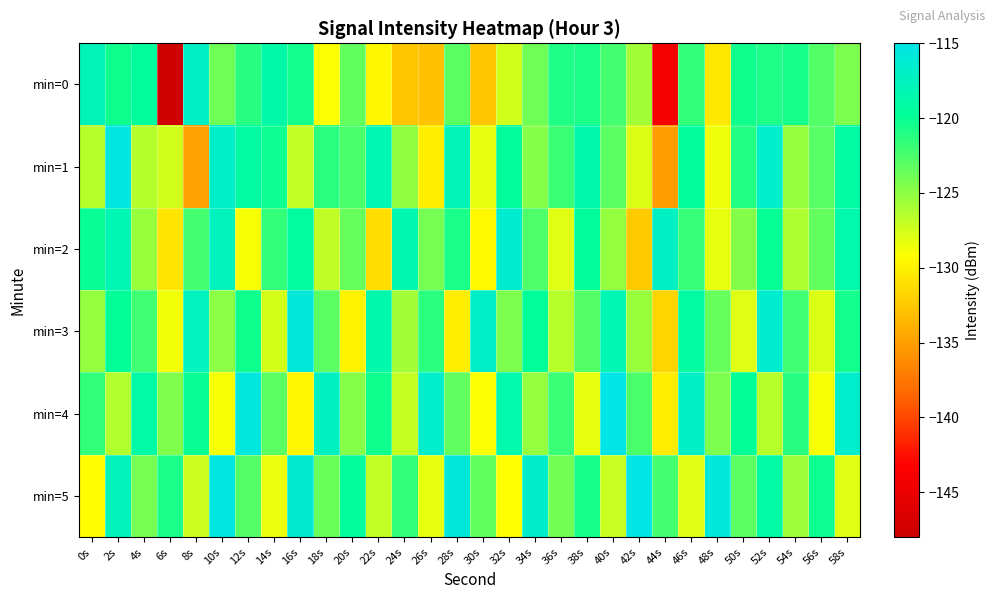

Reading right to left, extract all data points from this chart.

min=0: 58s=-124.4	56s=-122.8	54s=-120.6	52s=-120.8	50s=-120.3	48s=-130.5	46s=-121.6	44s=-144.3	42s=-125.7	40s=-122.3	38s=-120.7	36s=-120.8	34s=-123.9	32s=-127.4	30s=-132.6	28s=-123.1	26s=-132.8	24s=-132.7	22s=-129.6	20s=-123.5	18s=-129.0	16s=-120.5	14s=-118.8	12s=-121.3	10s=-123.8	8s=-117.0	6s=-147.6	4s=-119.5	2s=-120.4	0s=-117.8
min=1: 58s=-119.1	56s=-122.9	54s=-125.3	52s=-116.7	50s=-121.0	48s=-128.6	46s=-119.4	44s=-135.2	42s=-127.8	40s=-123.1	38s=-118.5	36s=-121.9	34s=-124.7	32s=-119.6	30s=-128.4	28s=-117.8	26s=-130.2	24s=-125.1	22s=-118.3	20s=-122.5	18s=-121.4	16s=-126.9	14s=-120.2	12s=-119.2	10s=-116.9	8s=-134.9	6s=-127.4	4s=-126.4	2s=-115.5	0s=-126.5
min=2: 58s=-118.7	56s=-123.4	54s=-126.1	52s=-119.9	50s=-124.6	48s=-128.3	46s=-121.8	44s=-117.1	42s=-132.4	40s=-125.2	38s=-119.6	36s=-127.9	34s=-122.7	32s=-116.3	30s=-129.5	28s=-120.8	26s=-124.1	24s=-118.4	22s=-131.2	20s=-123.6	18s=-126.8	16s=-119.3	14s=-121.7	12s=-128.9	10s=-117.5	8s=-122.3	6s=-130.6	4s=-125.4	2s=-118.2	0s=-120.1
min=3: 58s=-120.5	56s=-127.8	54s=-122.2	52s=-116.4	50s=-128.0	48s=-123.6	46s=-119.2	44s=-131.7	42s=-125.4	40s=-118.1	38s=-122.8	36s=-126.5	34s=-119.7	32s=-124.3	30s=-116.9	28s=-130.1	26s=-121.4	24s=-125.7	22s=-118.6	20s=-129.9	18s=-123.2	16s=-115.8	14s=-127.6	12s=-120.3	10s=-124.9	8s=-117.4	6s=-128.7	4s=-122.1	2s=-119.8	0s=-125.3
min=4: 58s=-116.5	56s=-128.9	54s=-121.2	52s=-126.6	50s=-119.8	48s=-124.4	46s=-117.0	44s=-130.3	42s=-122.6	40s=-115.1	38s=-128.4	36s=-121.9	34s=-125.2	32s=-118.7	30s=-129.0	28s=-123.3	26s=-116.8	24s=-127.1	22s=-120.4	20s=-124.7	18s=-117.3	16s=-129.7	14s=-123.0	12s=-115.6	10s=-128.8	8s=-120.1	6s=-124.5	4s=-118.9	2s=-126.3	0s=-121.6
min=5: 58s=-127.9	56s=-120.2	54s=-125.6	52s=-118.9	50s=-123.2	48s=-115.7	46s=-128.0	44s=-122.3	42s=-114.9	40s=-127.2	38s=-120.6	36s=-124.0	34s=-116.6	32s=-129.1	30s=-123.4	28s=-115.9	26s=-128.2	24s=-121.6	22s=-126.9	20s=-119.4	18s=-123.7	16s=-116.2	14s=-128.5	12s=-122.8	10s=-115.3	8s=-127.3	6s=-120.7	4s=-124.1	2s=-117.7	0s=-129.2